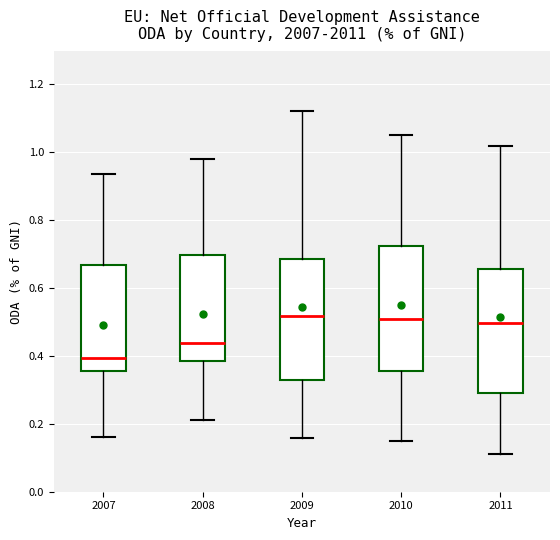

Reading left to right, read every box against the y-axis: the position of its median line, the range the box covers, and the ends of its whiskers. The values are not printed on the chart, so give them approximately, as read against the axis.

2007: median 0.40, box 0.36 to 0.66, whiskers 0.16 to 0.94
2008: median 0.44, box 0.38 to 0.70, whiskers 0.22 to 0.98
2009: median 0.52, box 0.32 to 0.68, whiskers 0.16 to 1.12
2010: median 0.50, box 0.36 to 0.72, whiskers 0.16 to 1.06
2011: median 0.50, box 0.30 to 0.66, whiskers 0.12 to 1.02